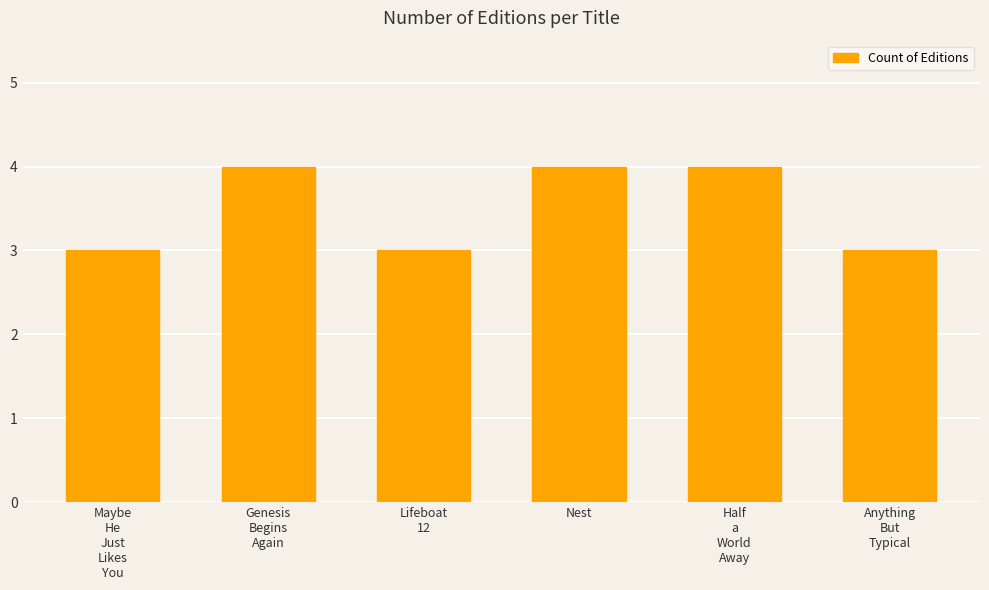

What is the label of the 4th bar from the left?

Nest